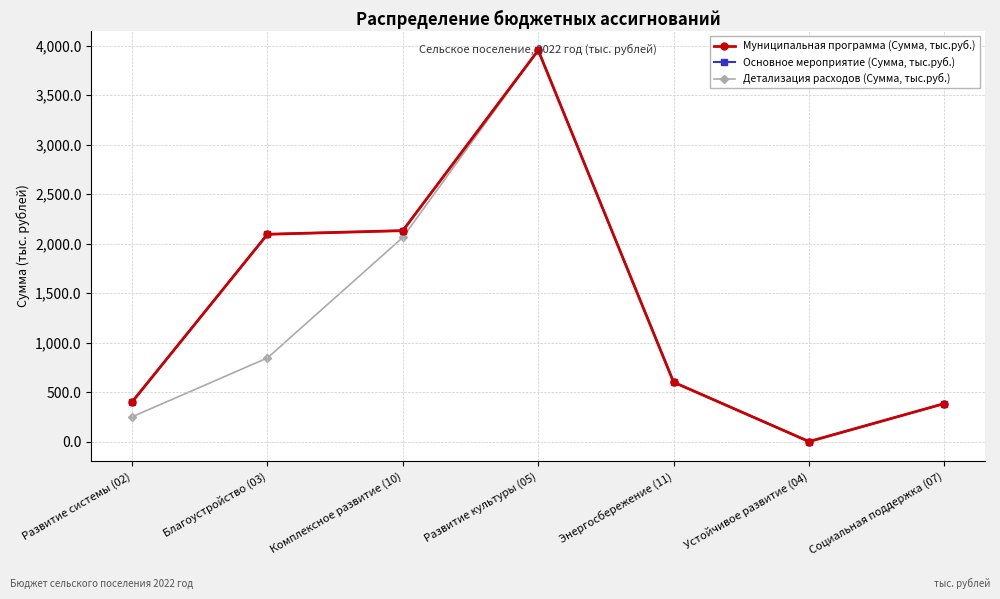

The Основное мероприятие (Сумма, тыс.руб.) series shows 255.9 at Развитие системы (02). True or false?

False